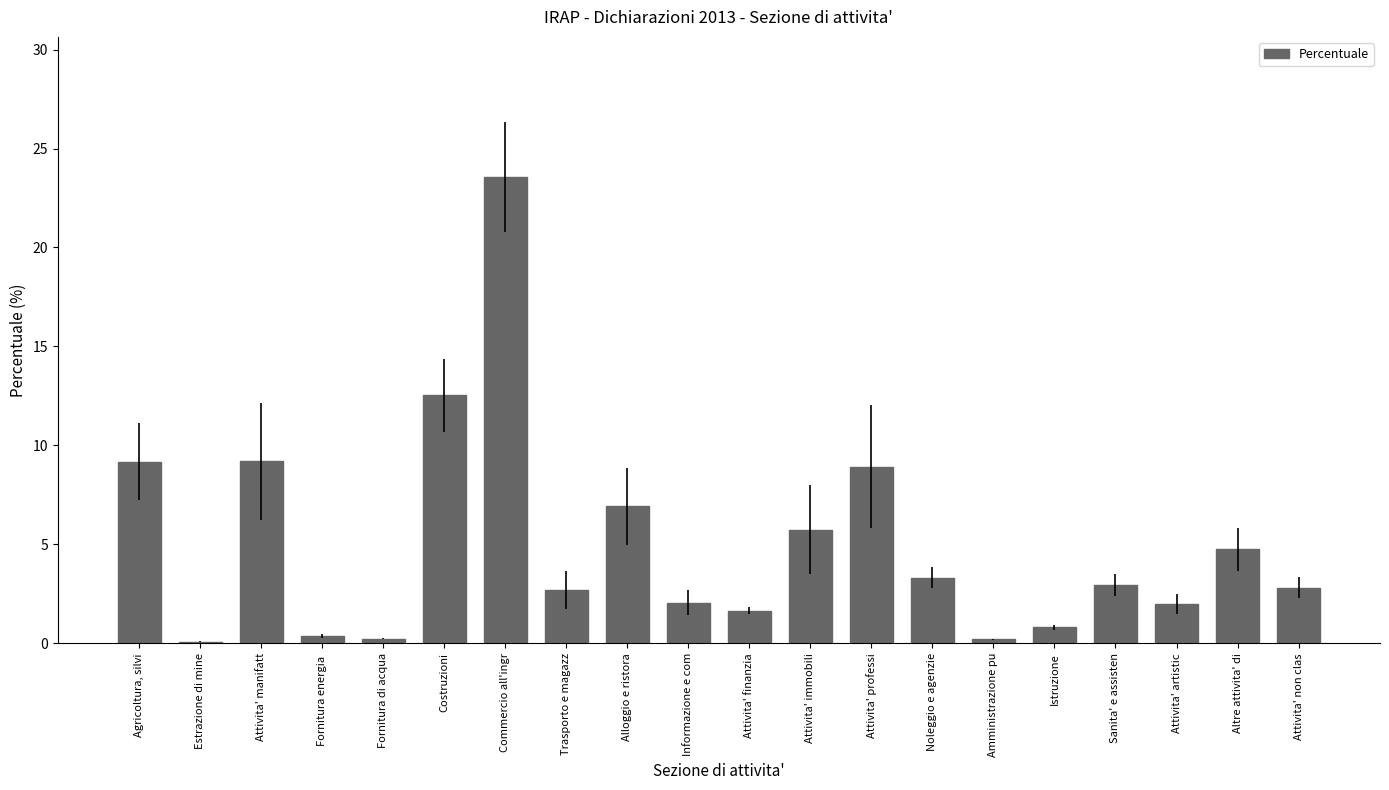

Which category has the highest value across all series?

Commercio all'ingr